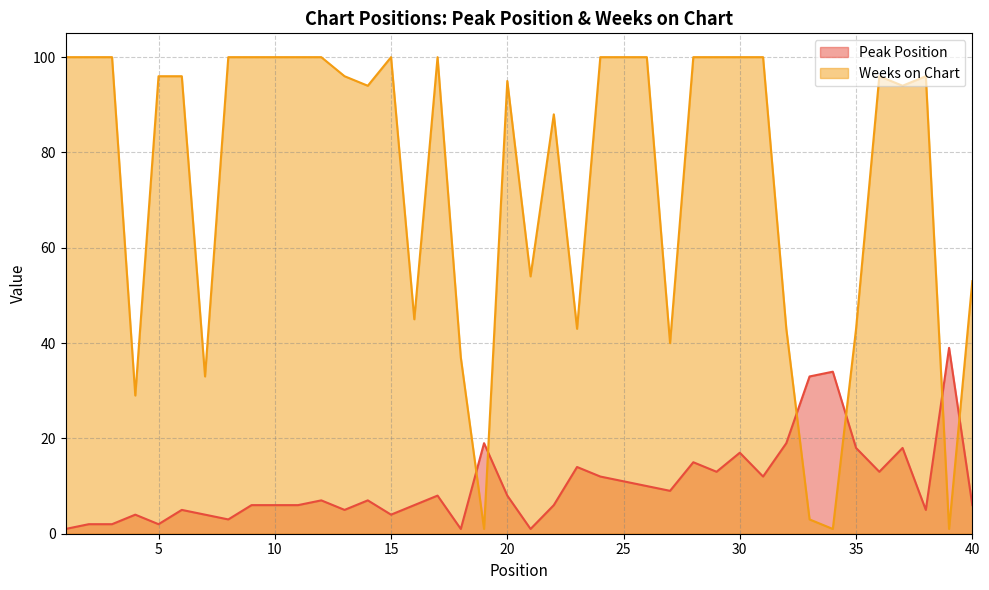

Which category has the lowest value in the Peak Position series?

1